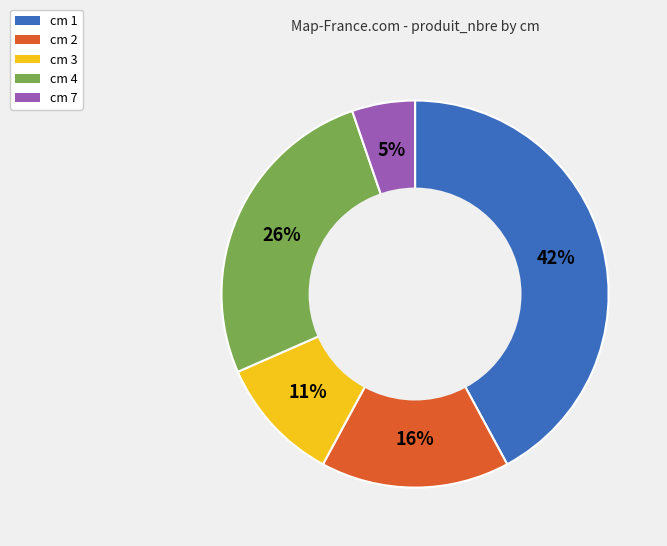

Which category has the smallest portion of the pie?

cm 7